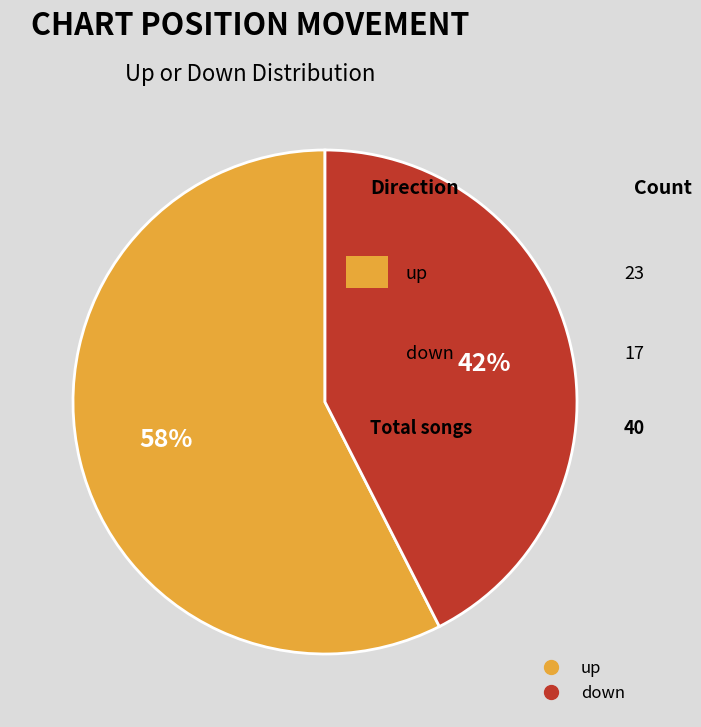

Rank the categories by value from lowest to highest.

down, up